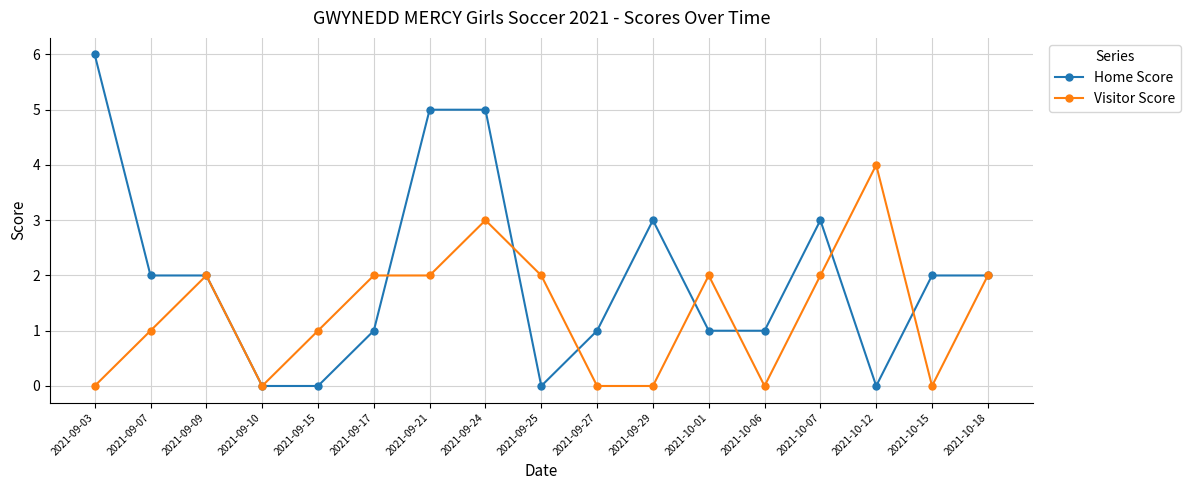

At which category does the chart reach its peak across all series?

2021-09-03